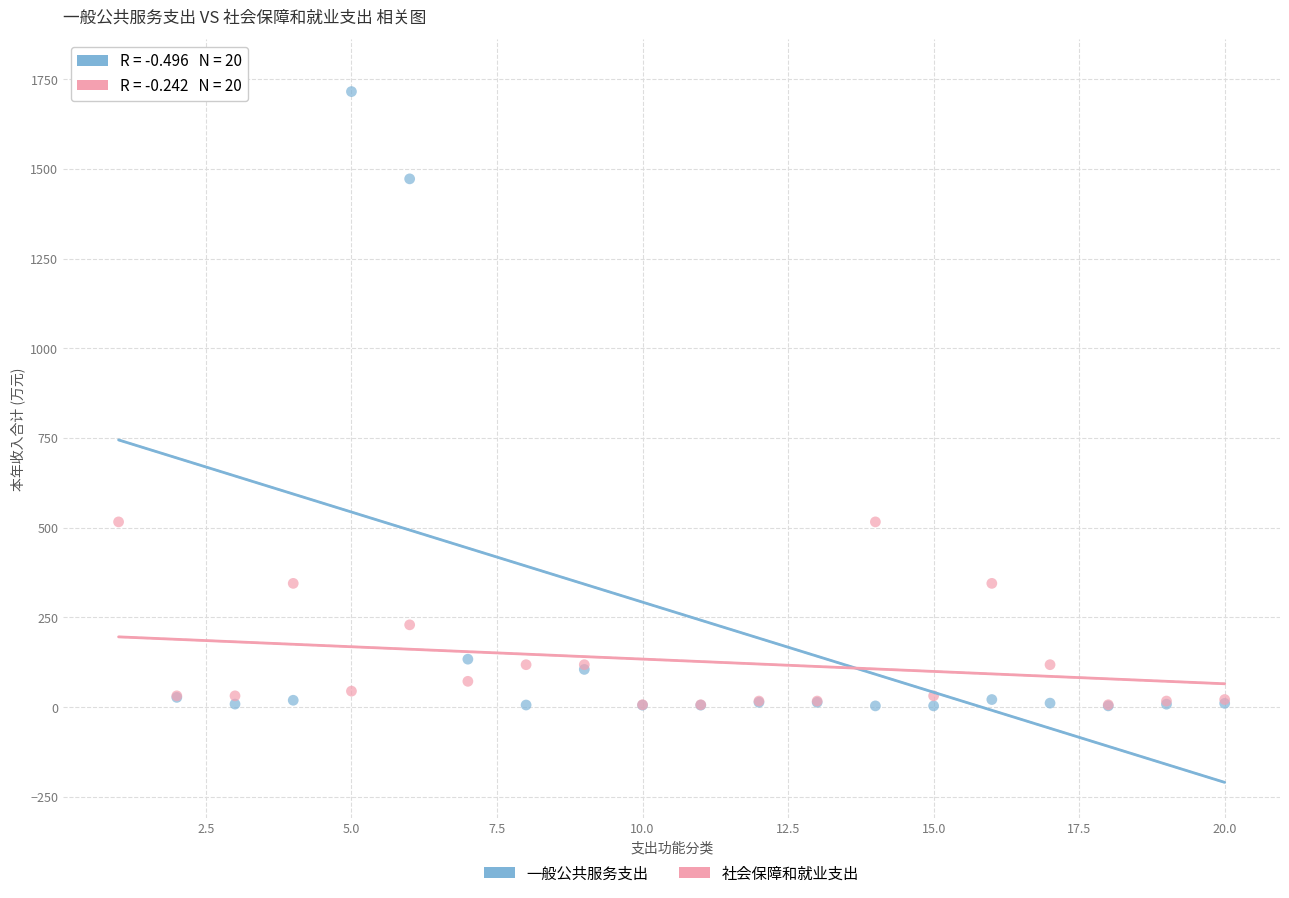

In the 社会保障和就业支出 series, what Y value is closest to 261?

228.9